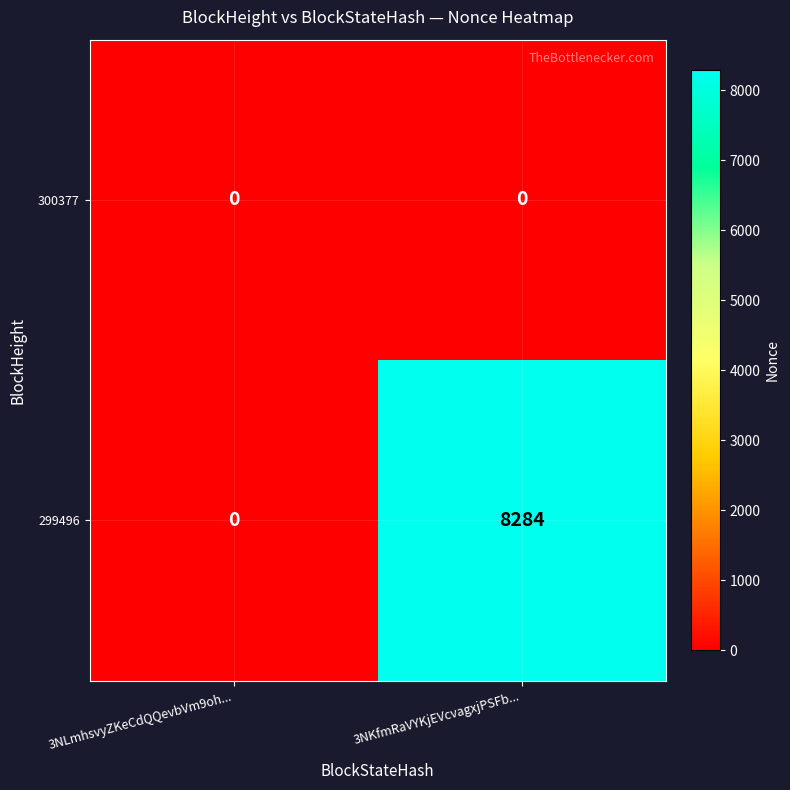

What is the spread (max minus min) of values at 3NKfmRaVYKjEVcvagxjPSFb...?

8284